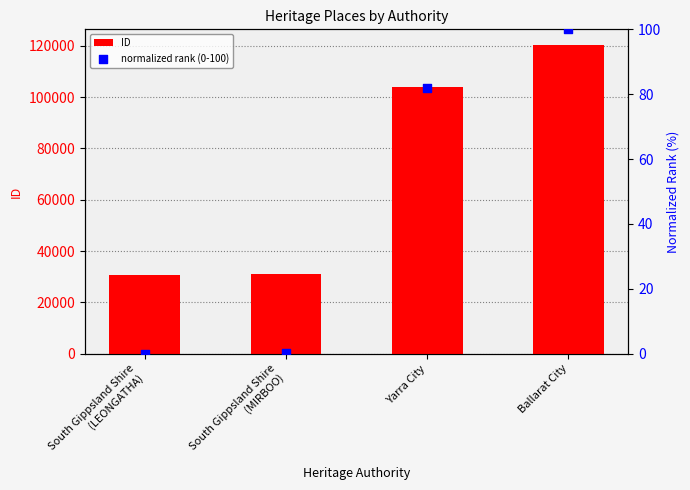

Which series reaches the minimum Y coordinate?

normalized rank (0-100)